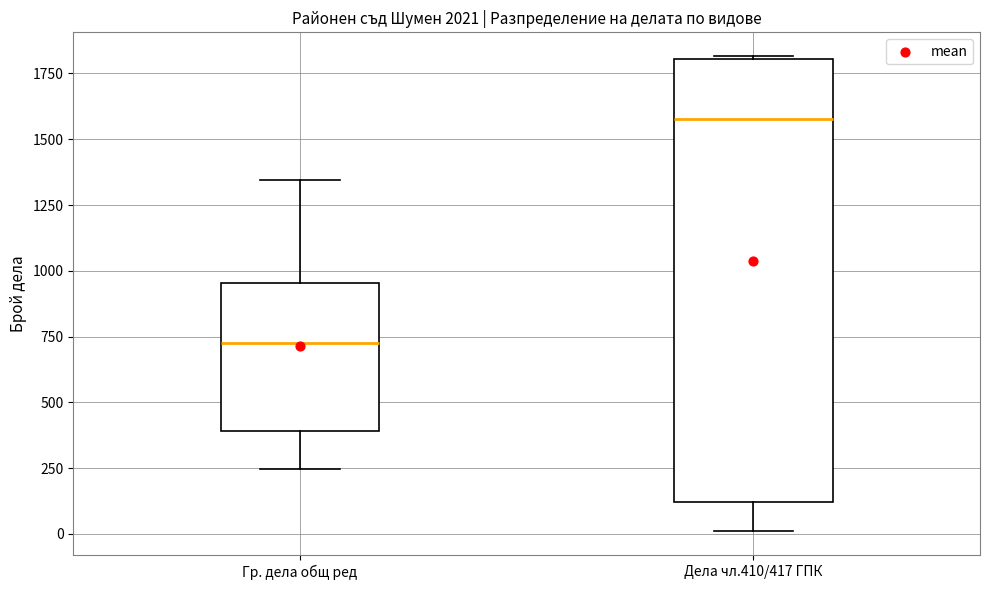

Reading left to right, transcribe this box plot: for each box, give where its median line is, the range the box spans, and where its two whiskers end, as read against the y-axis. The values are not printed on the chart, so give them approximately, as read against the axis.

Гр. дела общ ред: median 750, box 400 to 950, whiskers 250 to 1350
Дела чл.410/417 ГПК: median 1600, box 100 to 1800, whiskers 0 to 1800